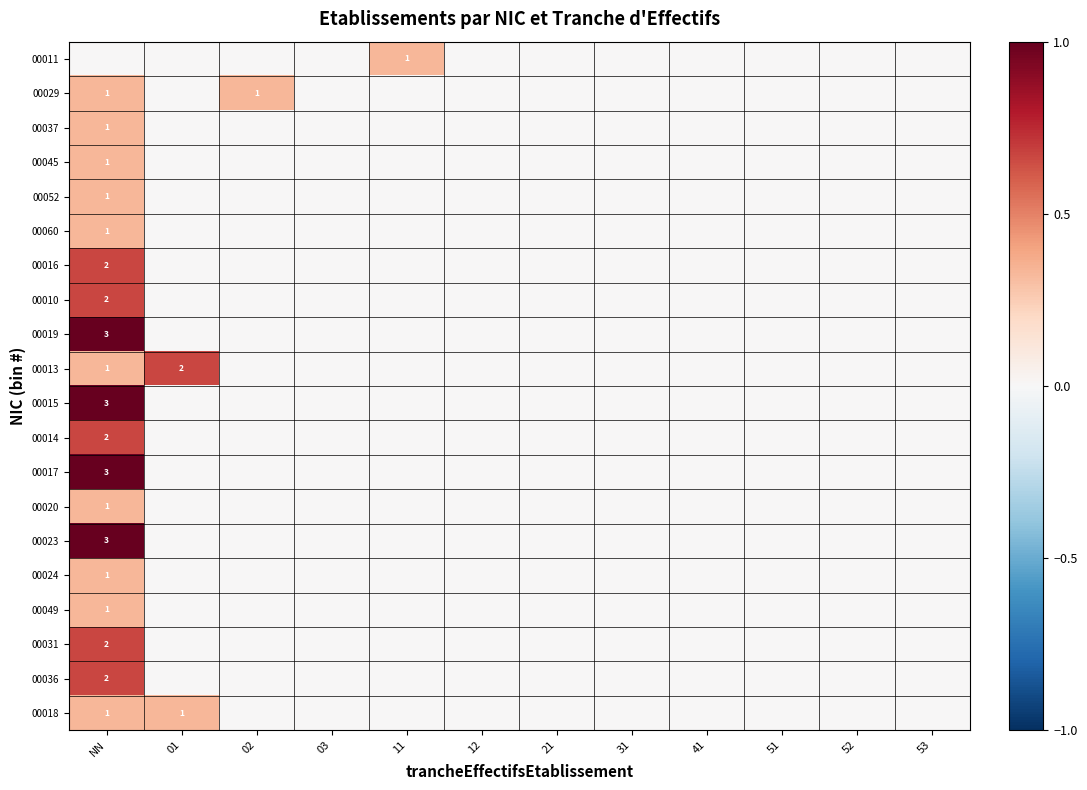

Is the value of 00011 at 02 greater than the value of 00045 at 52?

No